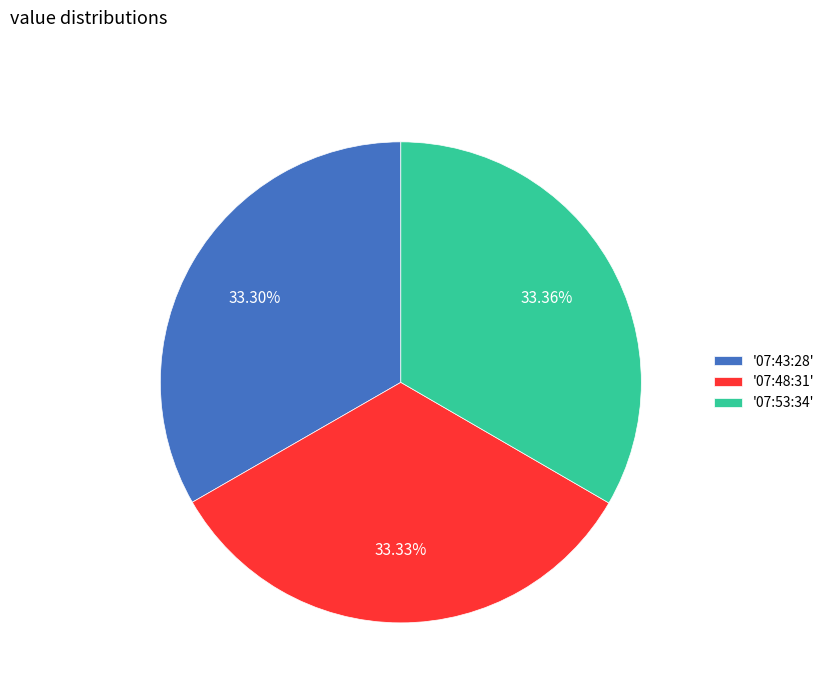

Does '07:48:31' represent more than half of the total?

No